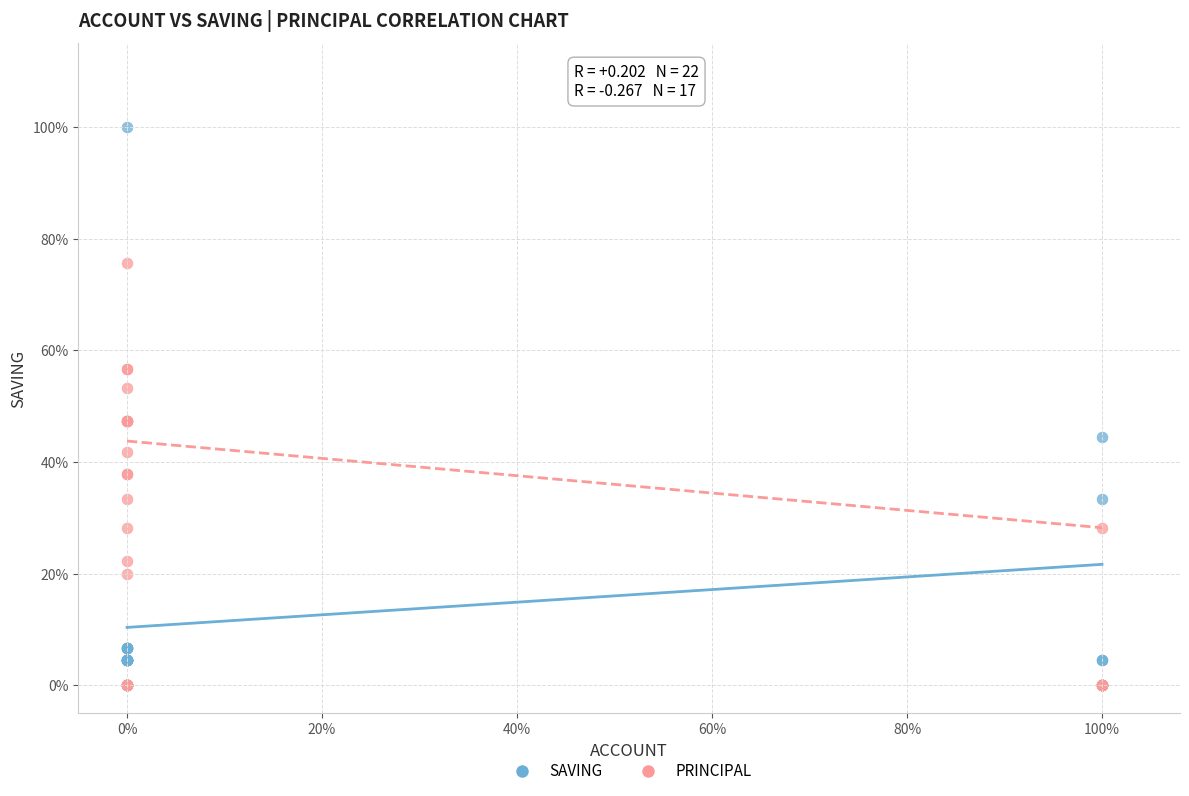

Which series has the largest Y range (max minus min)?

SAVING